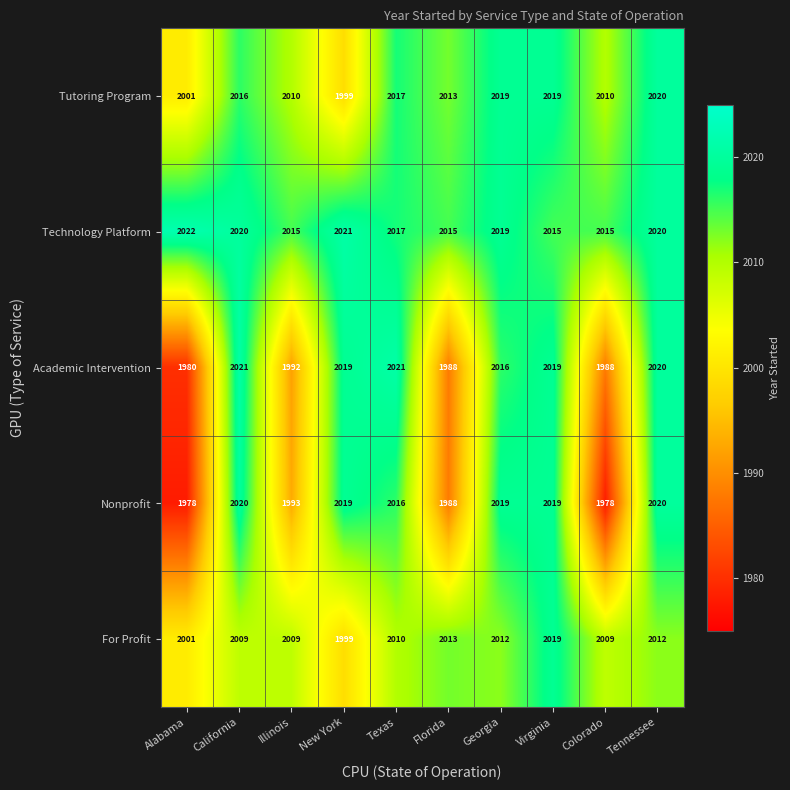

What is the minimum value for Tutoring Program?

1999